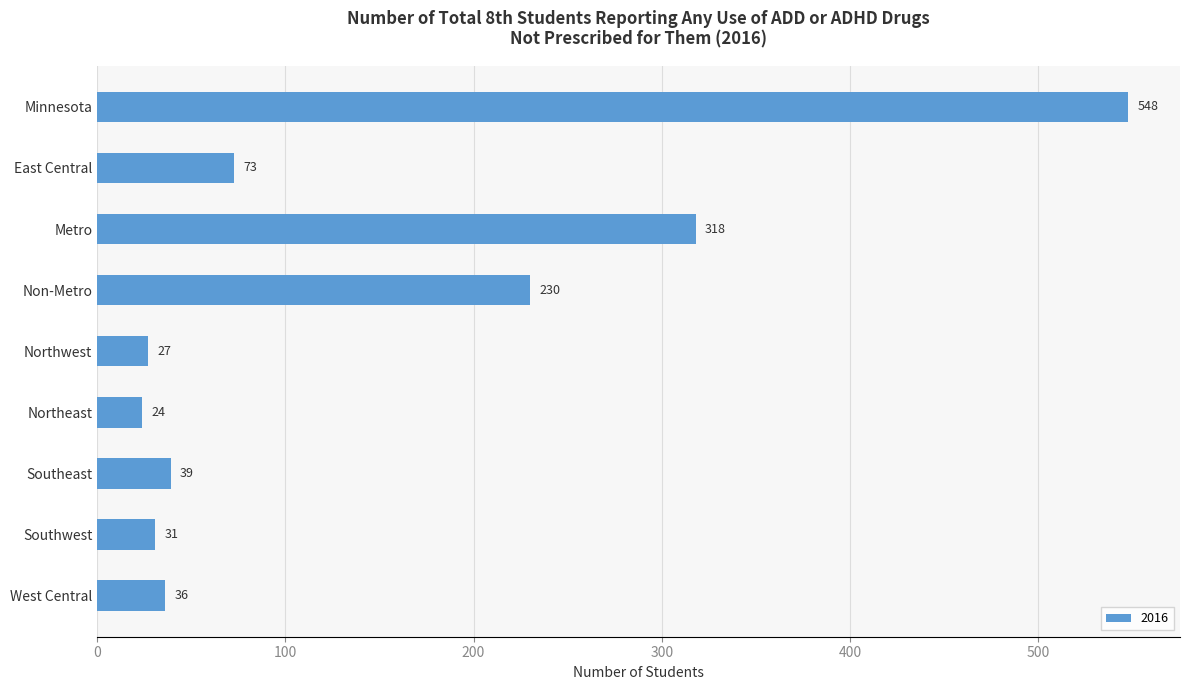

How many values are below 39?

4